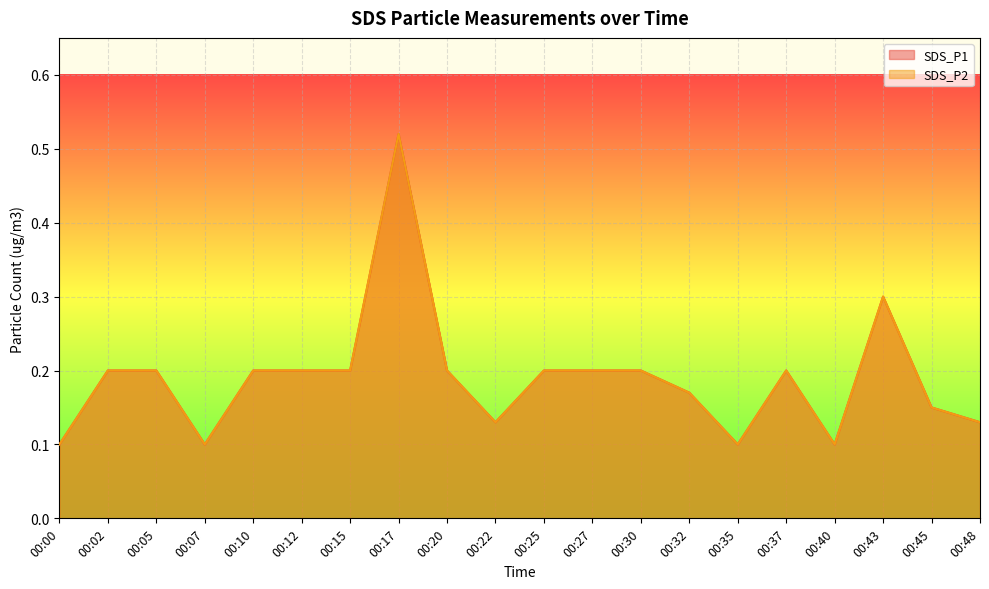

Rank the categories by SDS_P2 value from highest to lowest.

00:17, 00:43, 00:02, 00:05, 00:10, 00:12, 00:15, 00:20, 00:25, 00:27, 00:30, 00:37, 00:32, 00:45, 00:22, 00:48, 00:00, 00:07, 00:35, 00:40